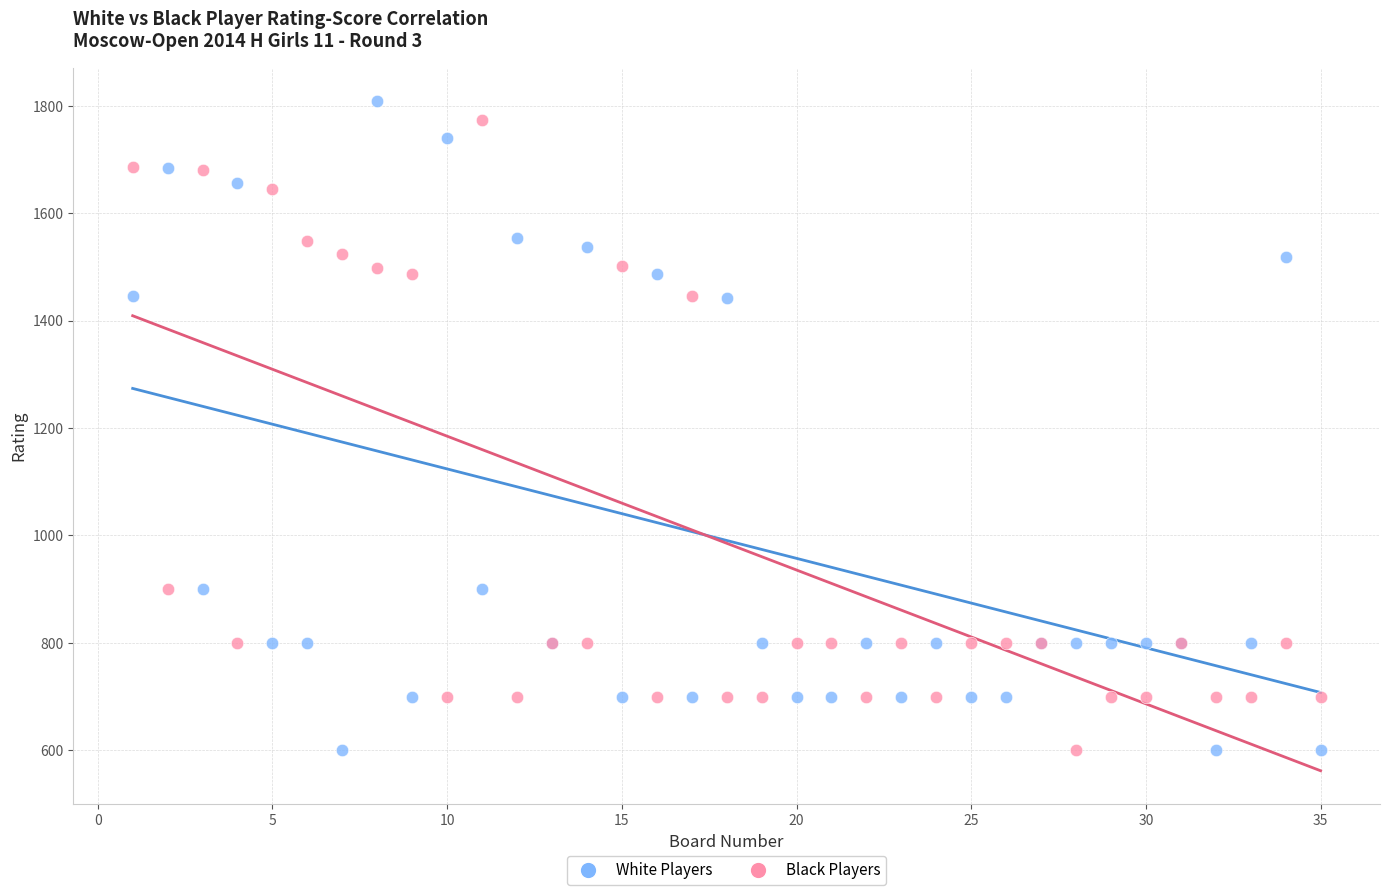

Which series has the largest Y range (max minus min)?

White Players